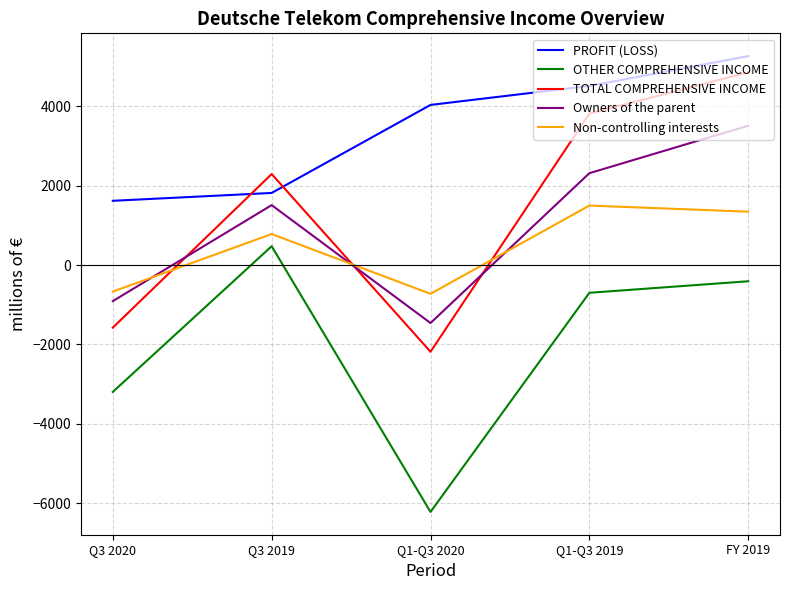

At which label is Owners of the parent closest to 1027?

Q3 2019